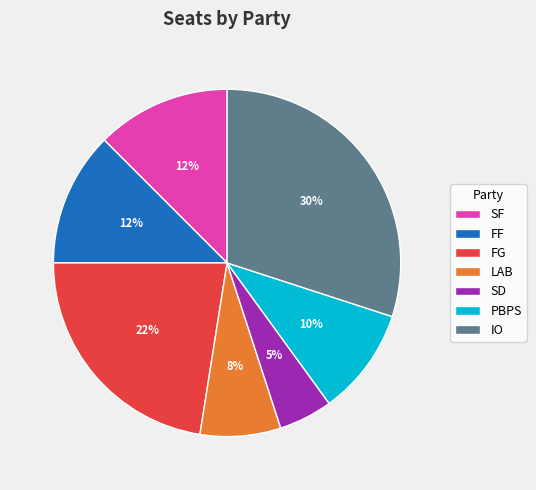

Count the number of slices in the pie.

7